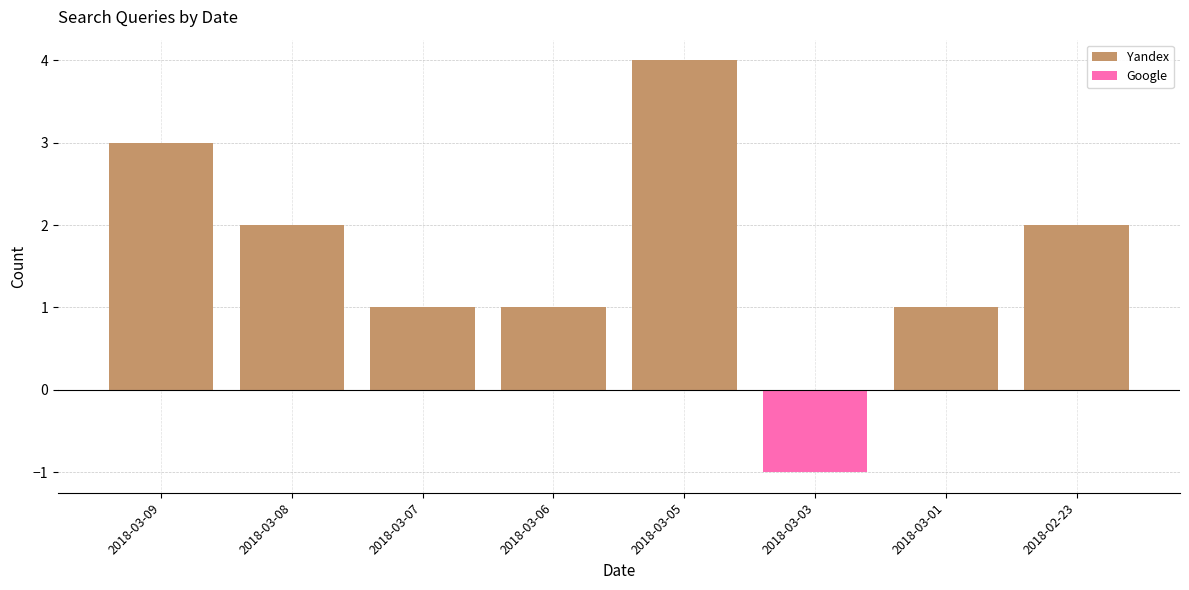

Rank the categories by Yandex value from highest to lowest.

2018-03-05, 2018-03-09, 2018-03-08, 2018-02-23, 2018-03-07, 2018-03-06, 2018-03-01, 2018-03-03